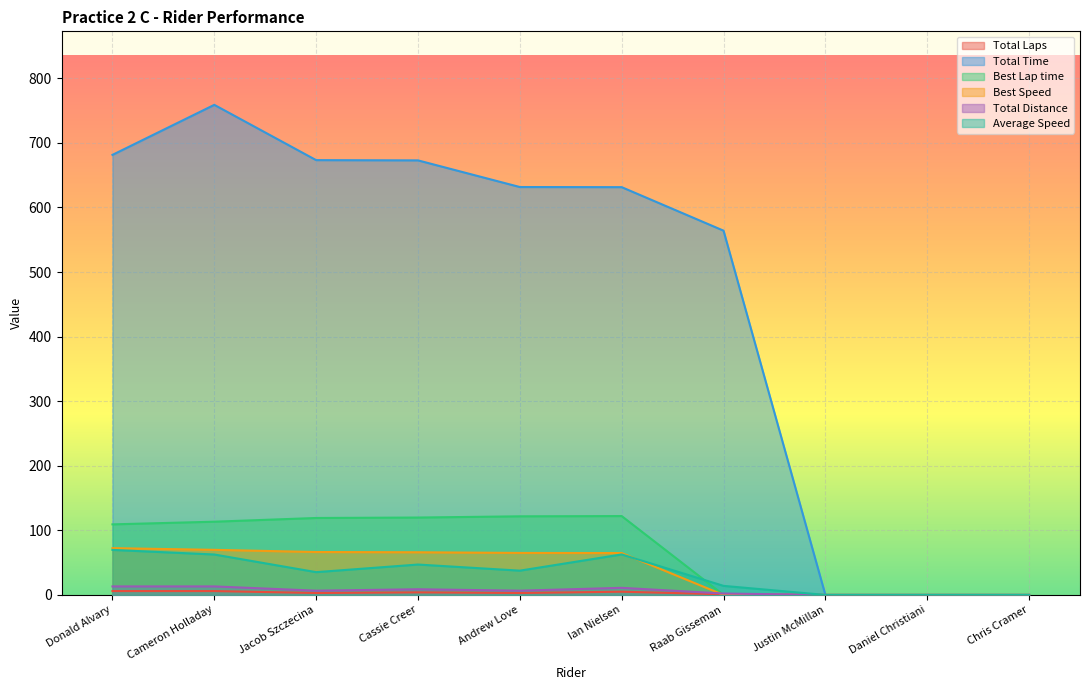

At which label does Total Laps first exceed 3?

Donald Alvary